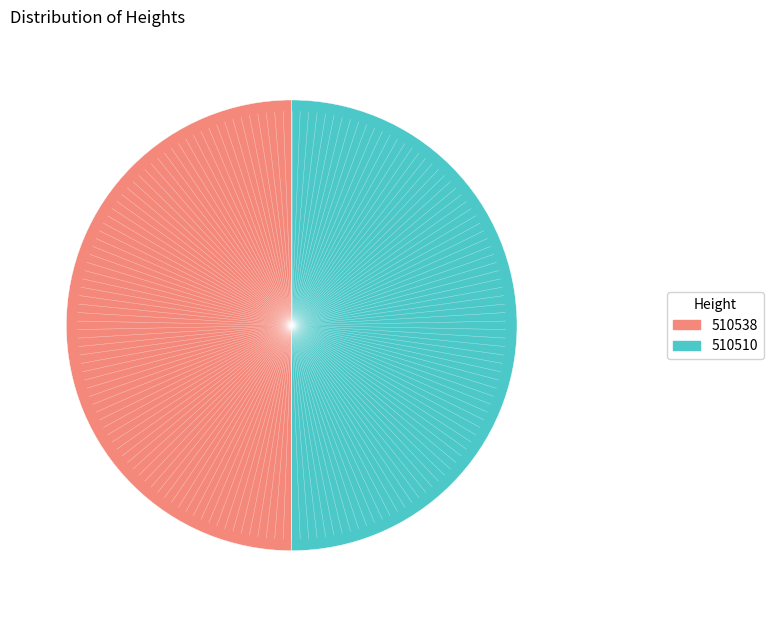

Is the sum of 510538 and 510510 greater than half?

Yes